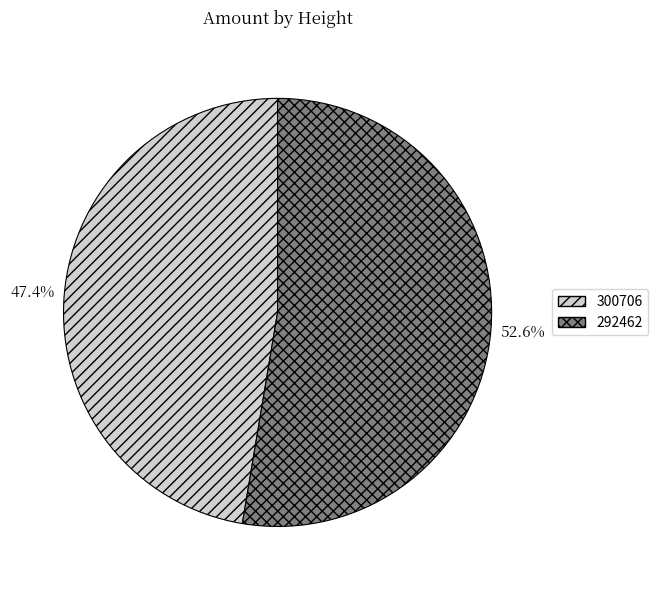

Which category has the smallest portion of the pie?

300706